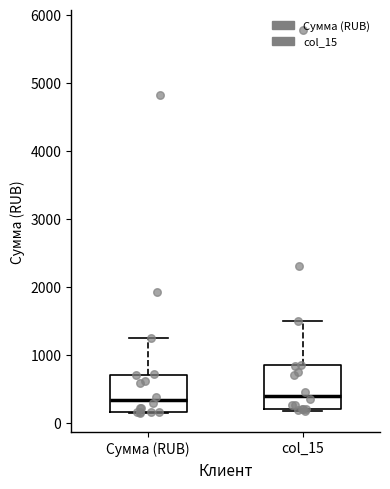

Reading left to right, transcribe this box plot: for each box, give where its median line is, the range the box spans, and where its two whiskers end, as read against the y-axis. The values are not printed on the chart, so give them approximately, as read against the axis.

Сумма (RUB): median 300, box 200 to 700, whiskers 100 to 1300
col_15: median 400, box 200 to 800, whiskers 200 to 1500